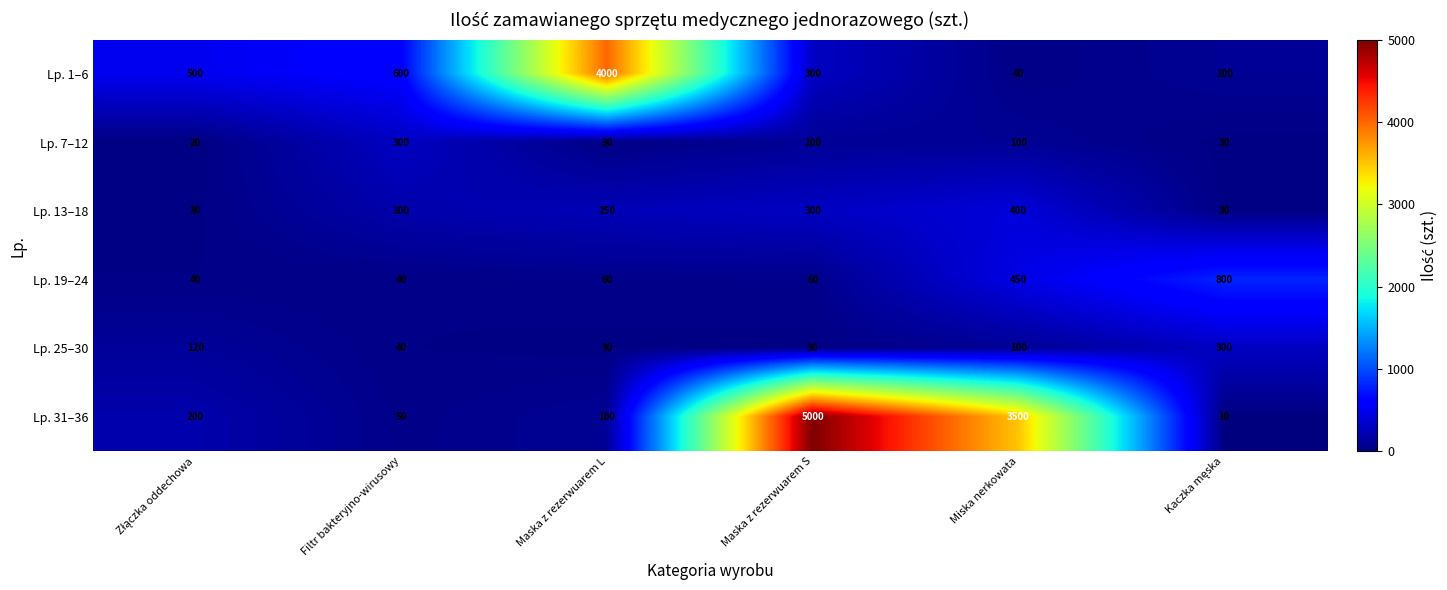

Which series has the largest total across all categories?

Lp. 31–36